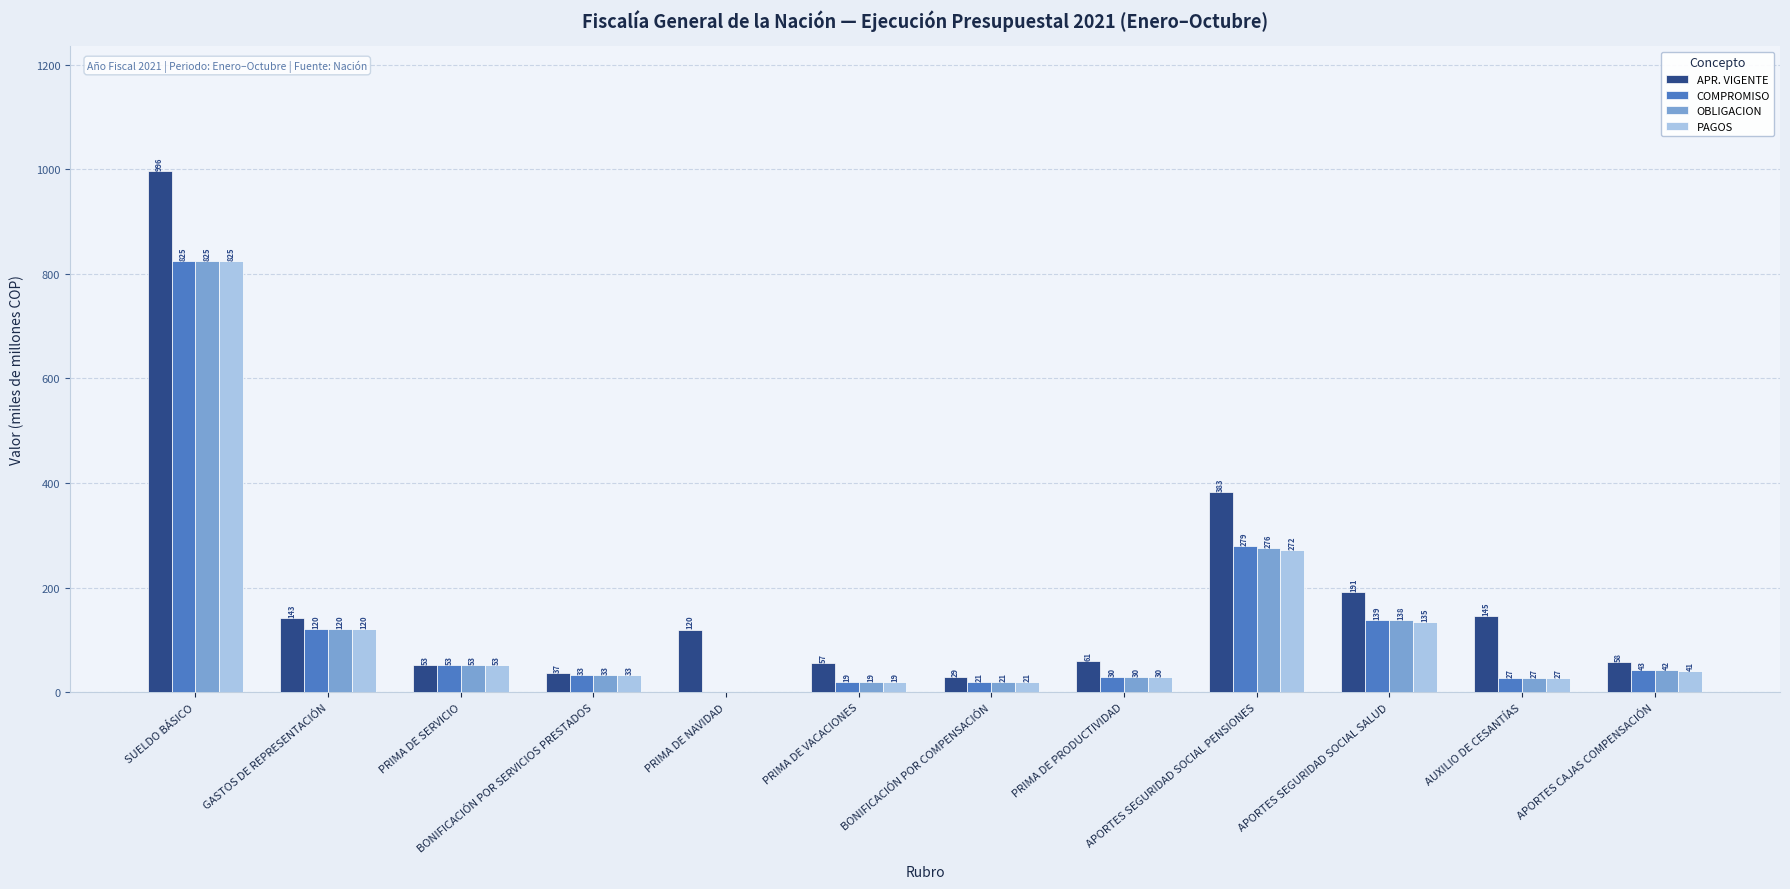

At which label is OBLIGACION closest to 413?

APORTES SEGURIDAD SOCIAL PENSIONES